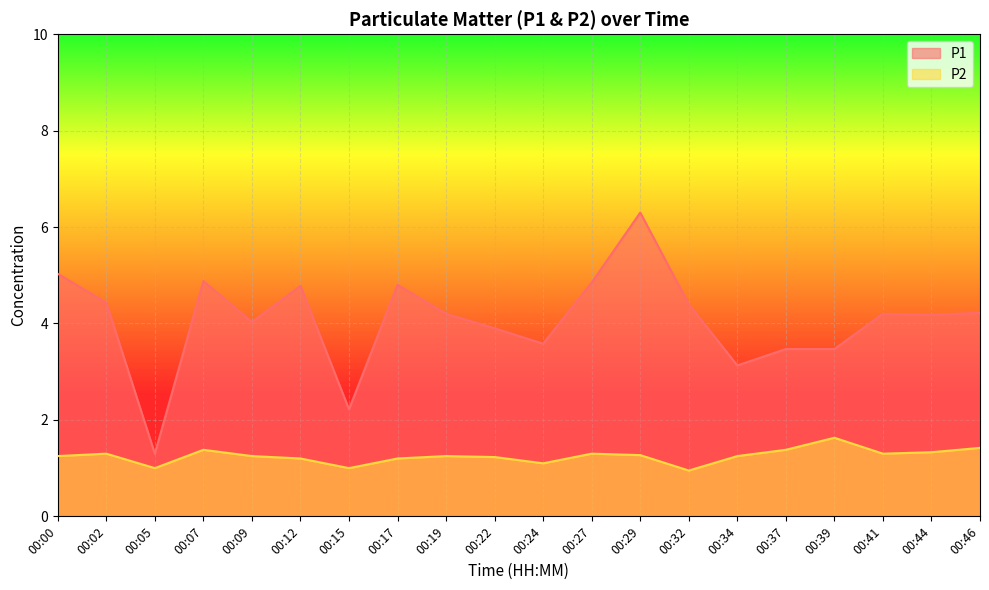

Where is the first local maximum for P2?

00:02